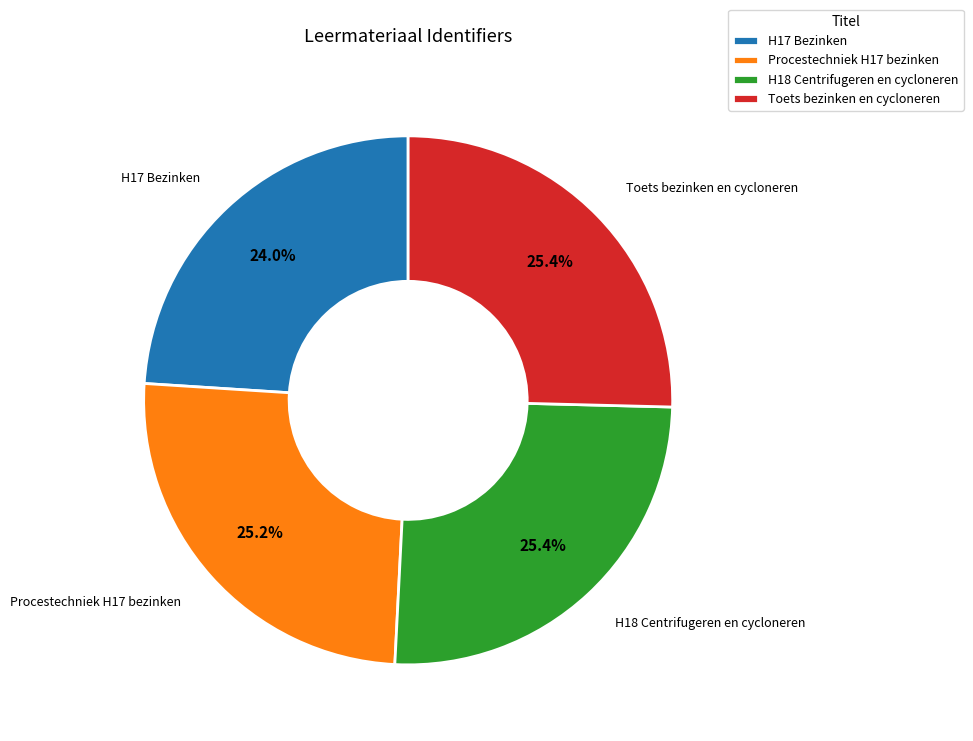

What is the smallest slice in the pie chart?

H17 Bezinken